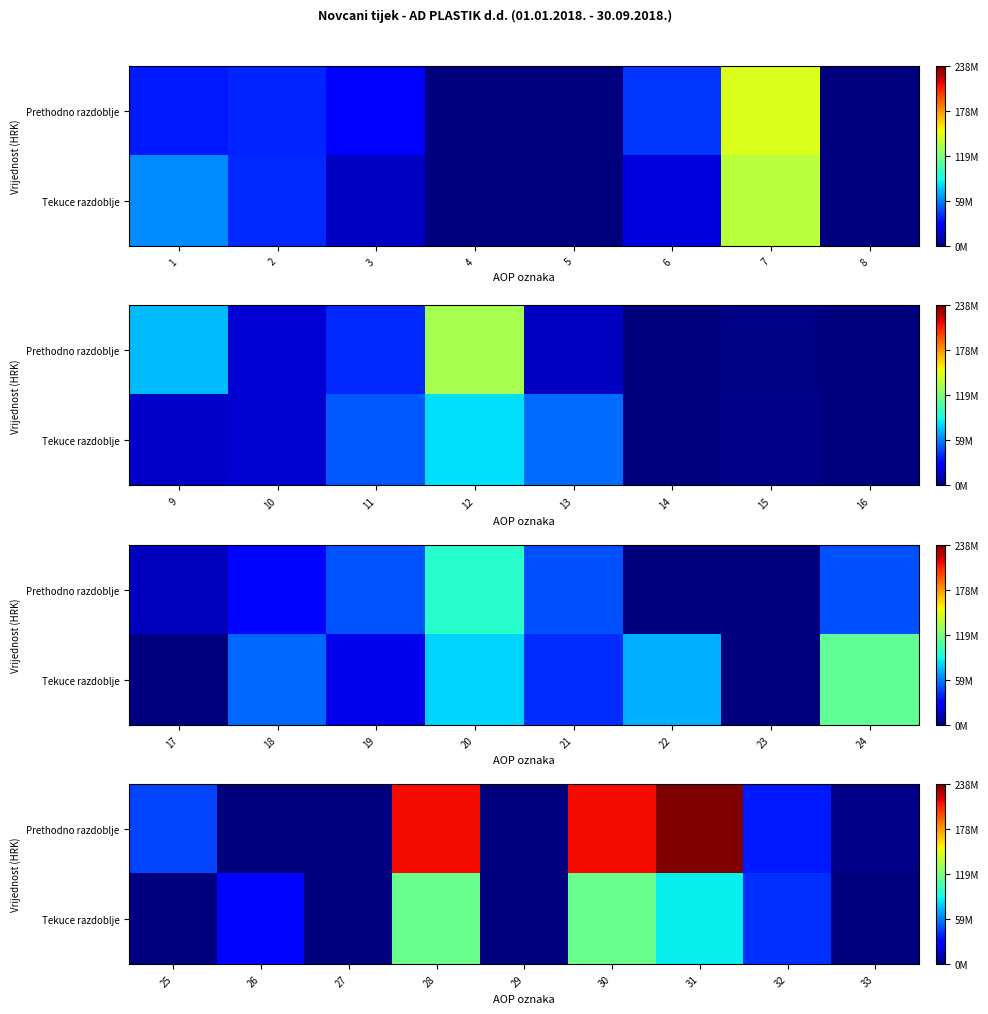

The value of Prethodno razdoblje at 27 is 153852163.2. True or false?

False